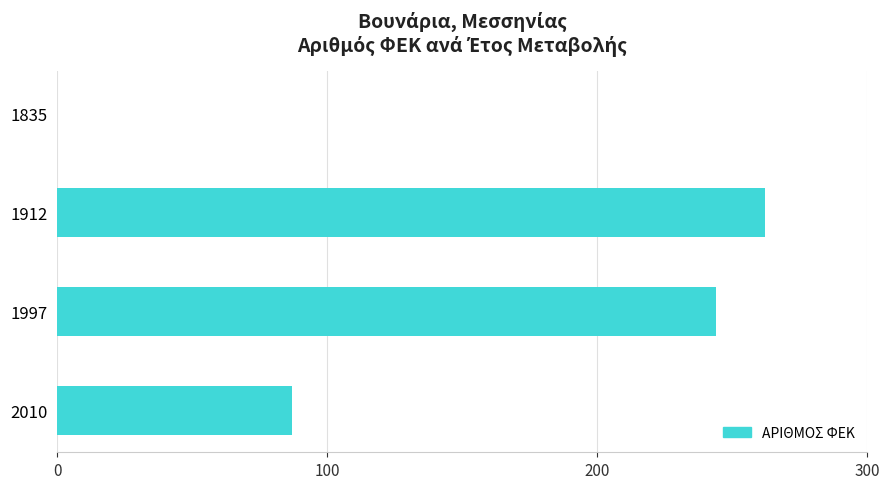

How many series are shown in this chart?

1